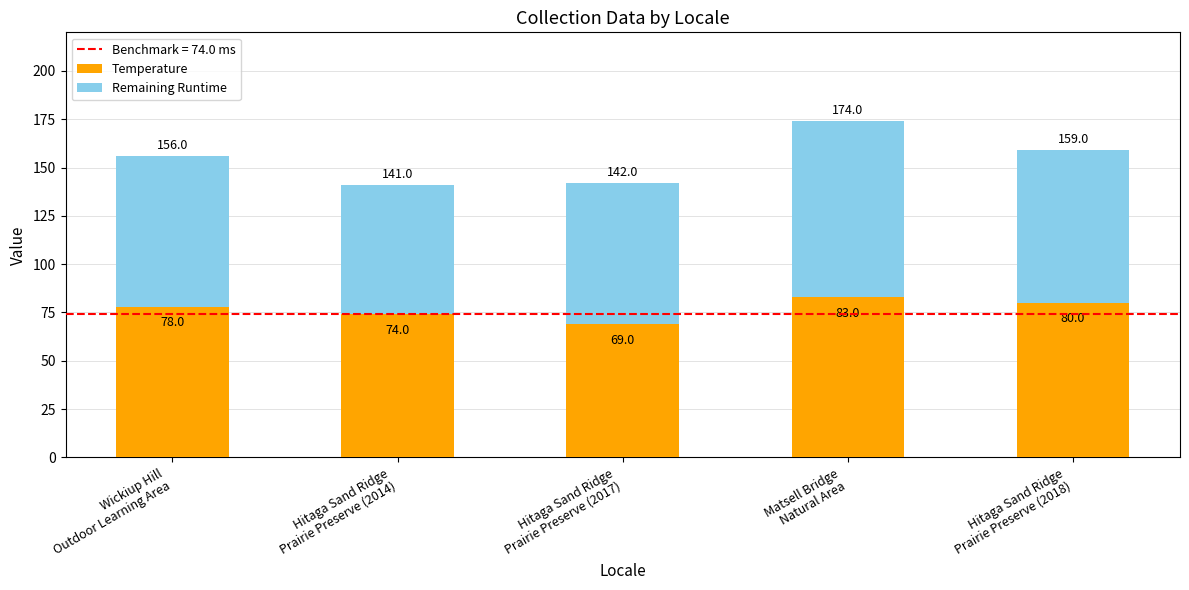

What is the minimum value for Temperature?

69